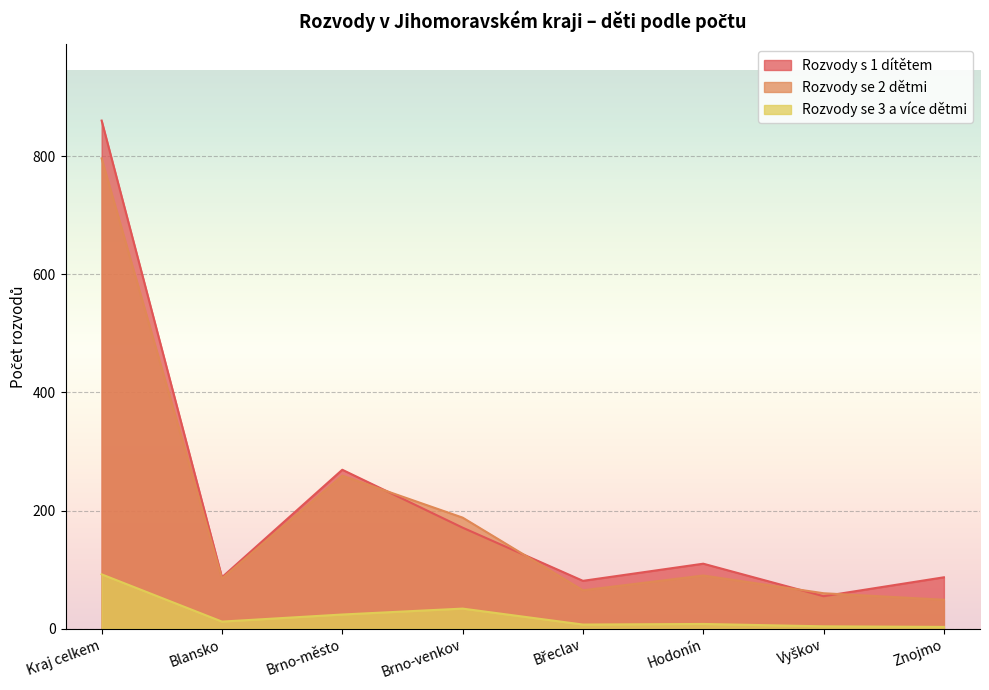

Reading left to right, extract all data points from this chart.

Rozvody s 1 dítětem: 860	87	269	171	81	110	55	87
Rozvody se 2 dětmi: 796	85	259	188	65	90	60	49
Rozvody se 3 a více dětmi: 92	12	24	34	7	8	4	3